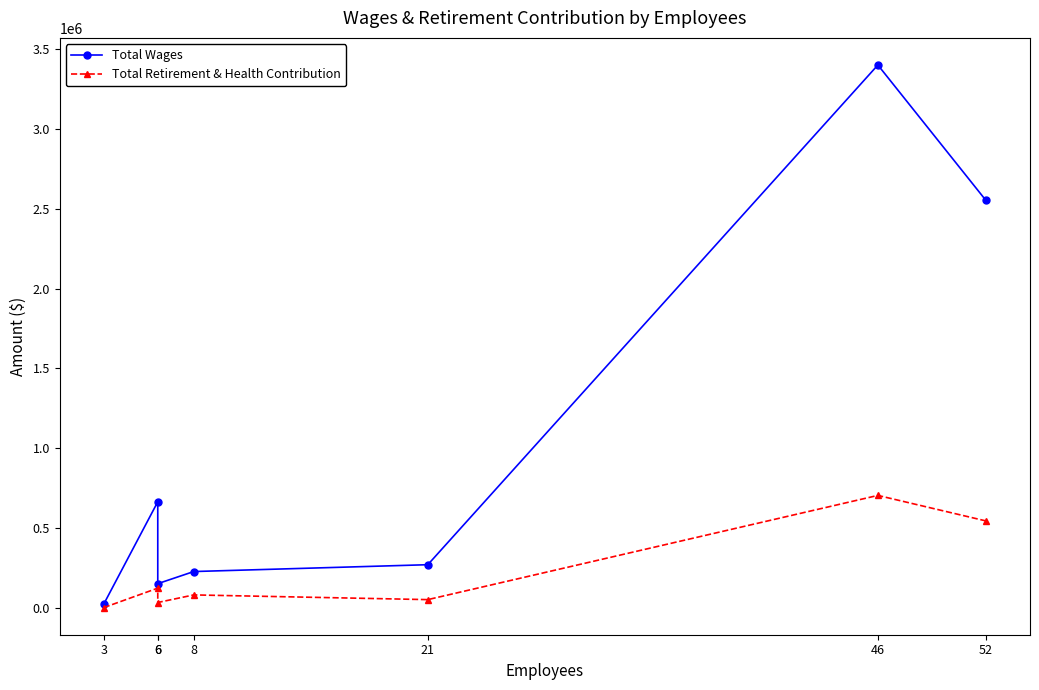

What is the average value of the Total Retirement & Health Contribution series?

218555